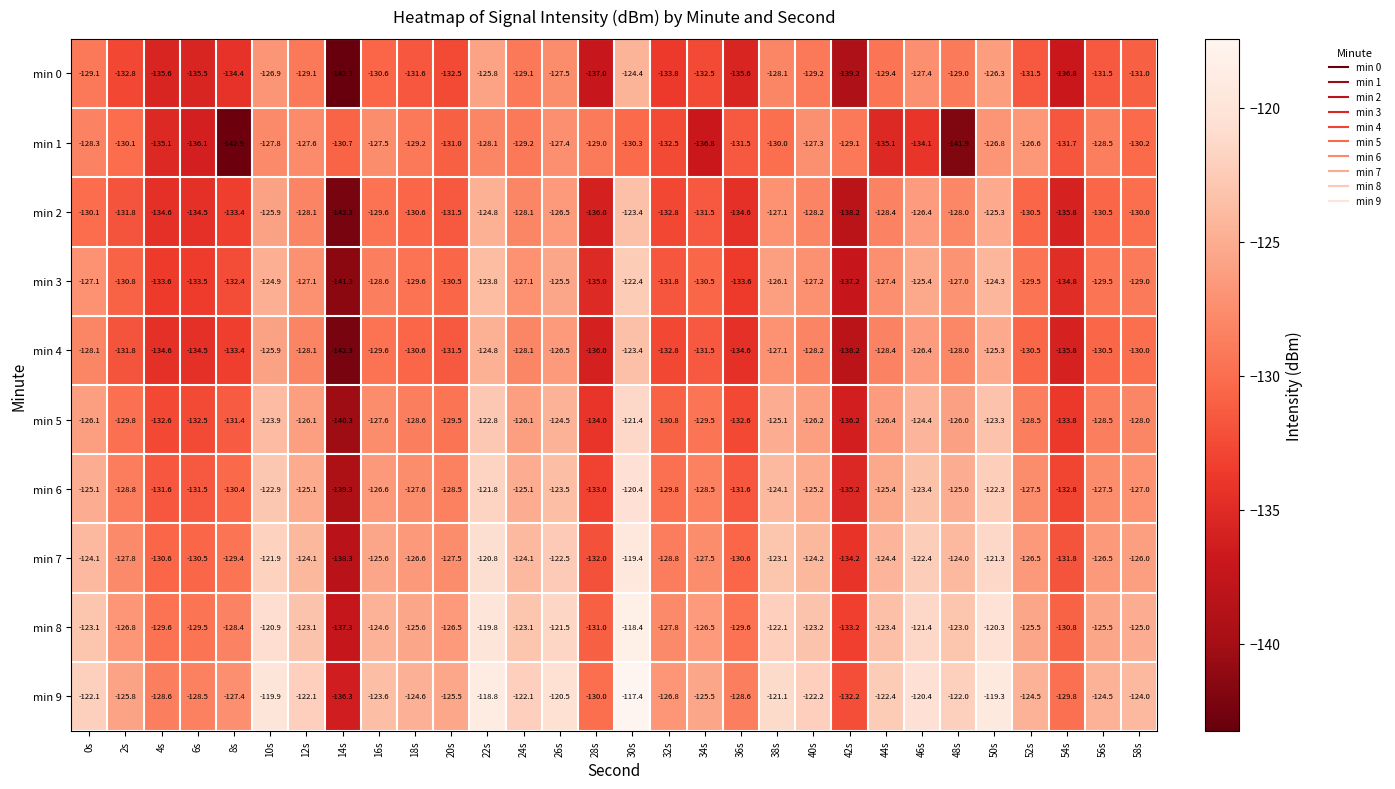

What is the difference between the maximum and minimum values in the min 7 series?

18.9